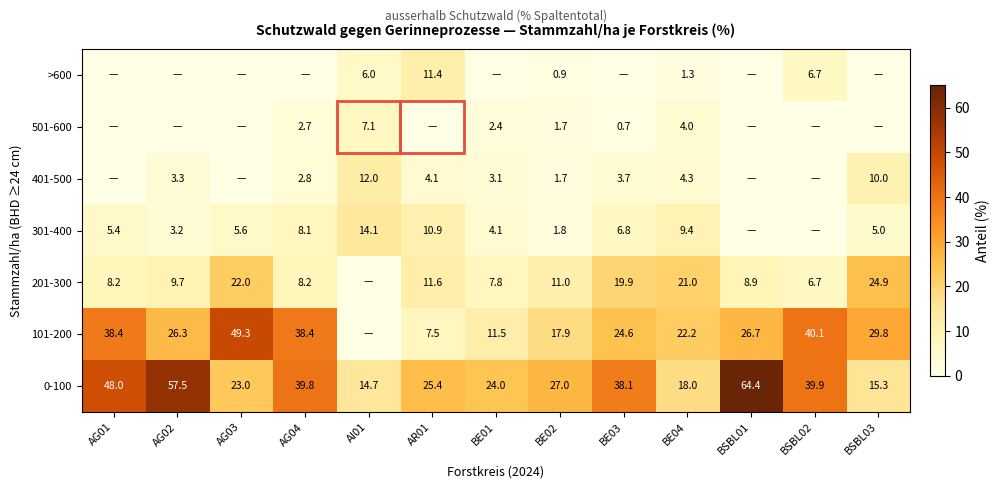

What is the lowest value of the 0-100 series?

14.7